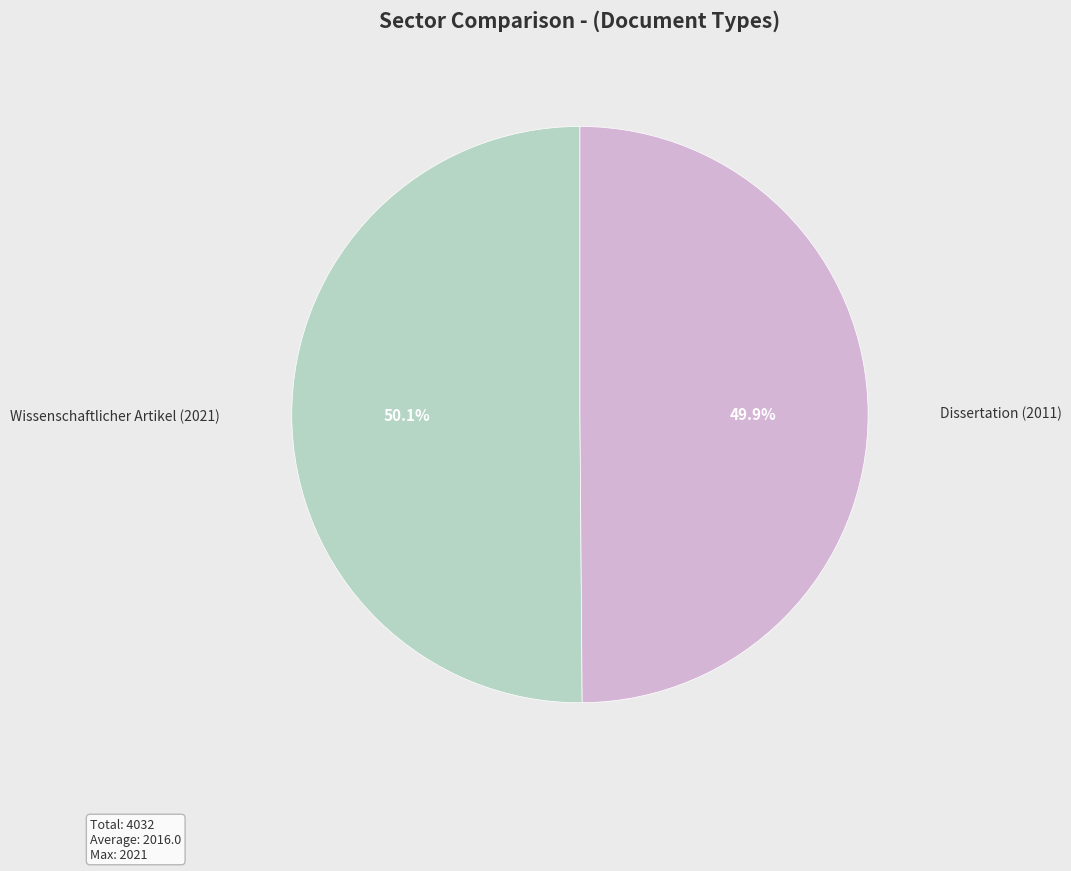

The Wissenschaftlicher Artikel (2021) slice represents 44% of the pie. True or false?

False